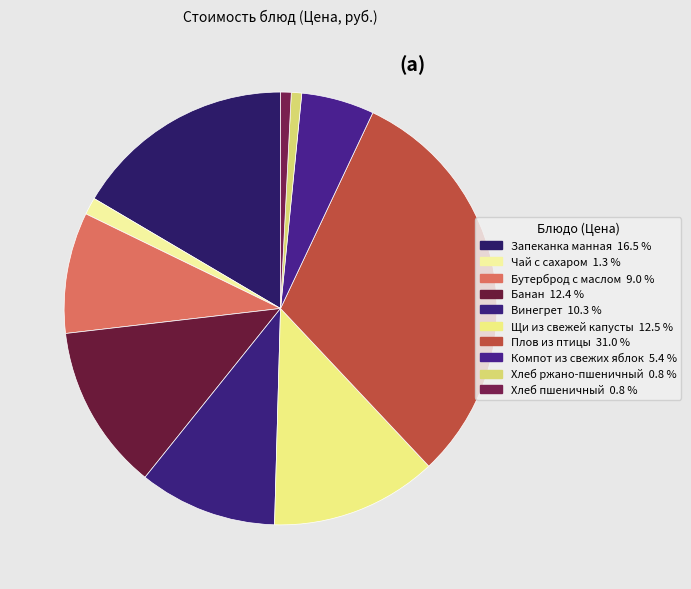

Combined, what portion of the pie is Винегрет and Хлеб ржано-пшеничный?

11.1%